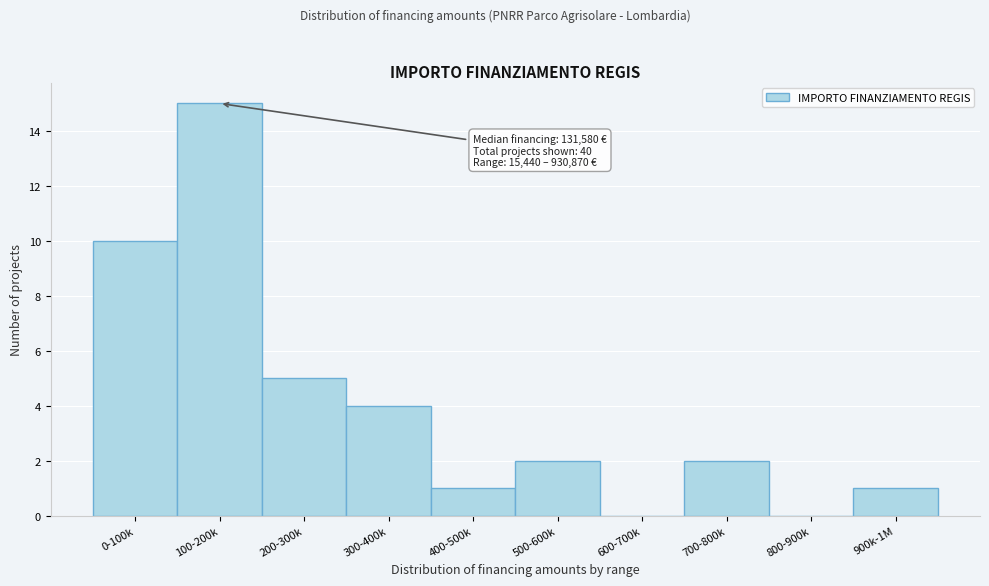

Reading right to left, transcribe all the data shown in this chart.

900k-1M=1	800-900k=0	700-800k=2	600-700k=0	500-600k=2	400-500k=1	300-400k=4	200-300k=5	100-200k=15	0-100k=10